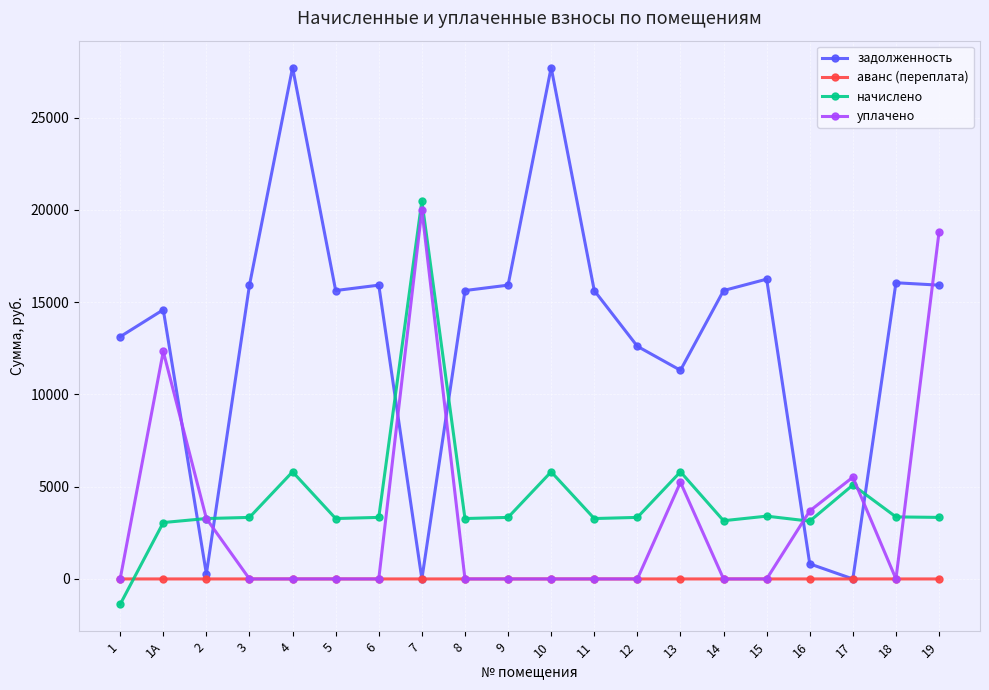

True or false: задолженность and начислено cross at least once.

True